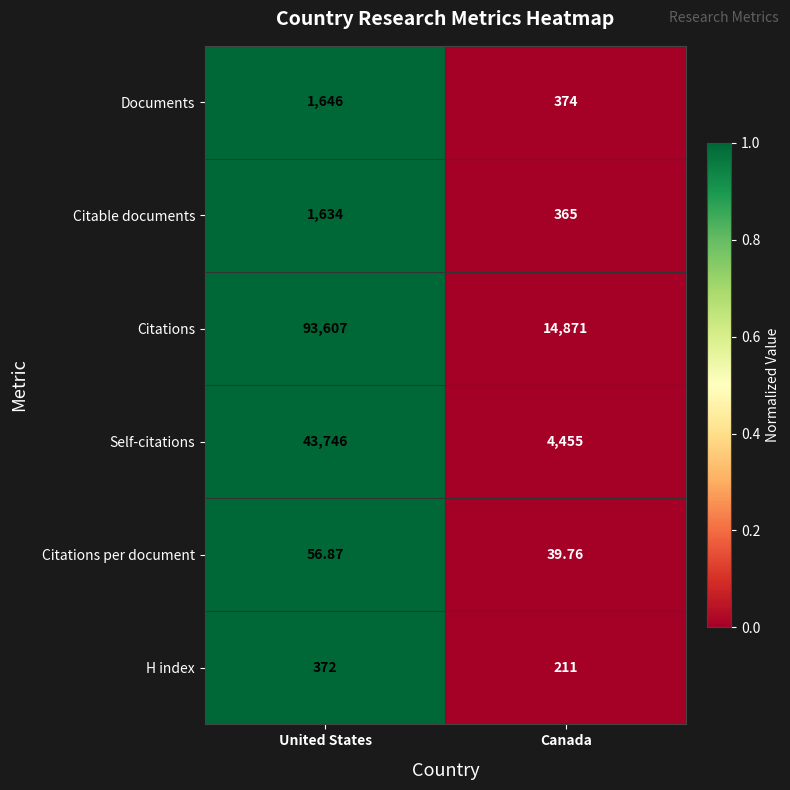

At which label is Self-citations closest to 24100?

Canada